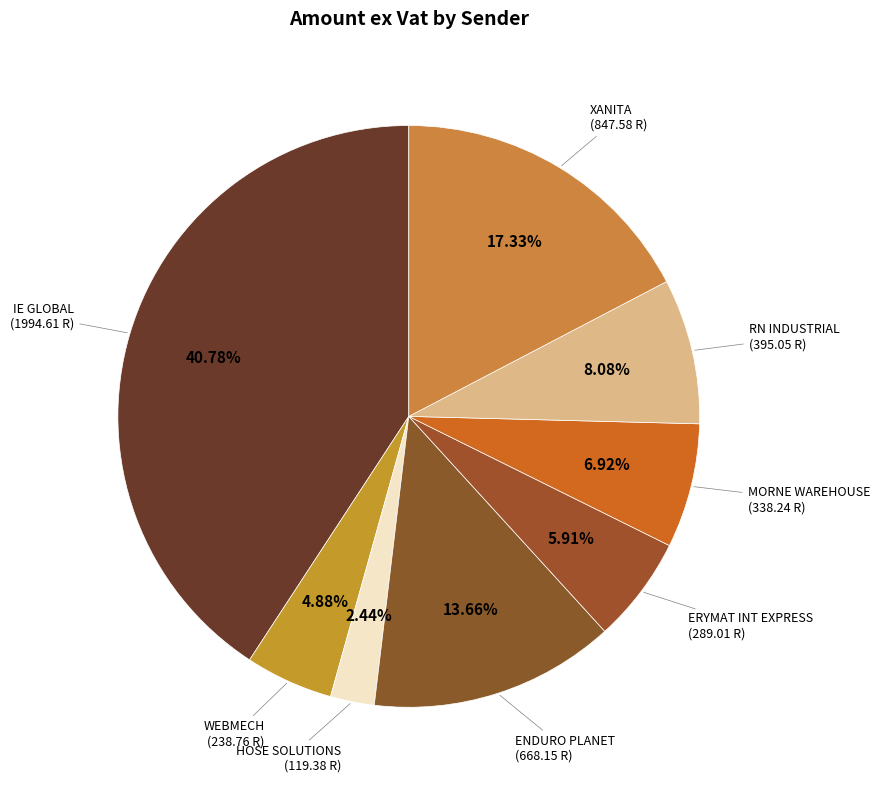

How many segments does this pie chart have?

8